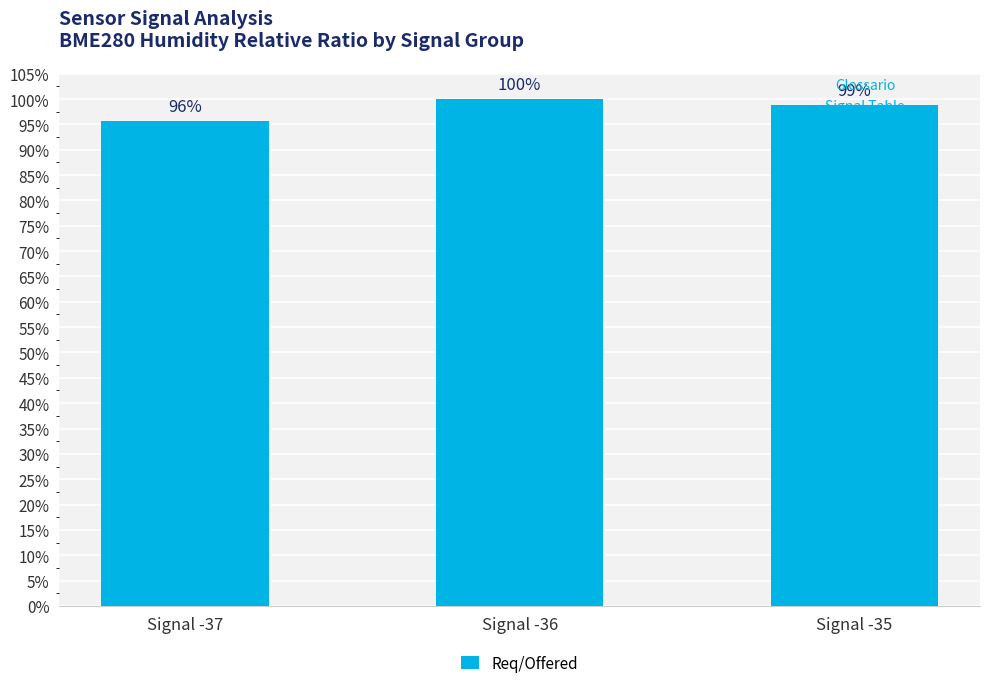

Reading left to right, what are all the values shown in this chart?

1.0	1.0	1.0